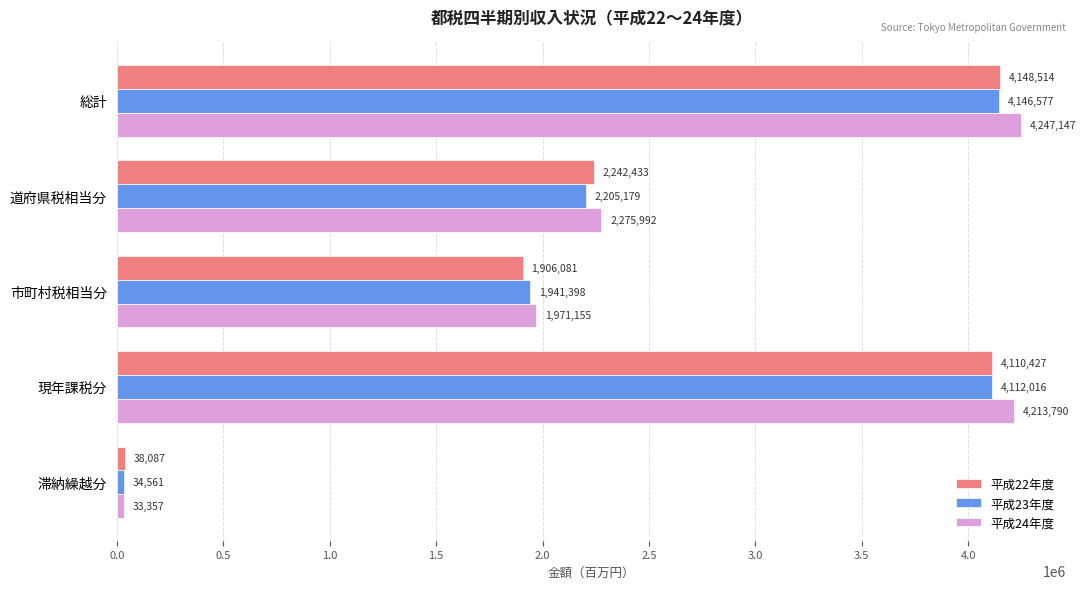

What is the smallest value displayed?

33357